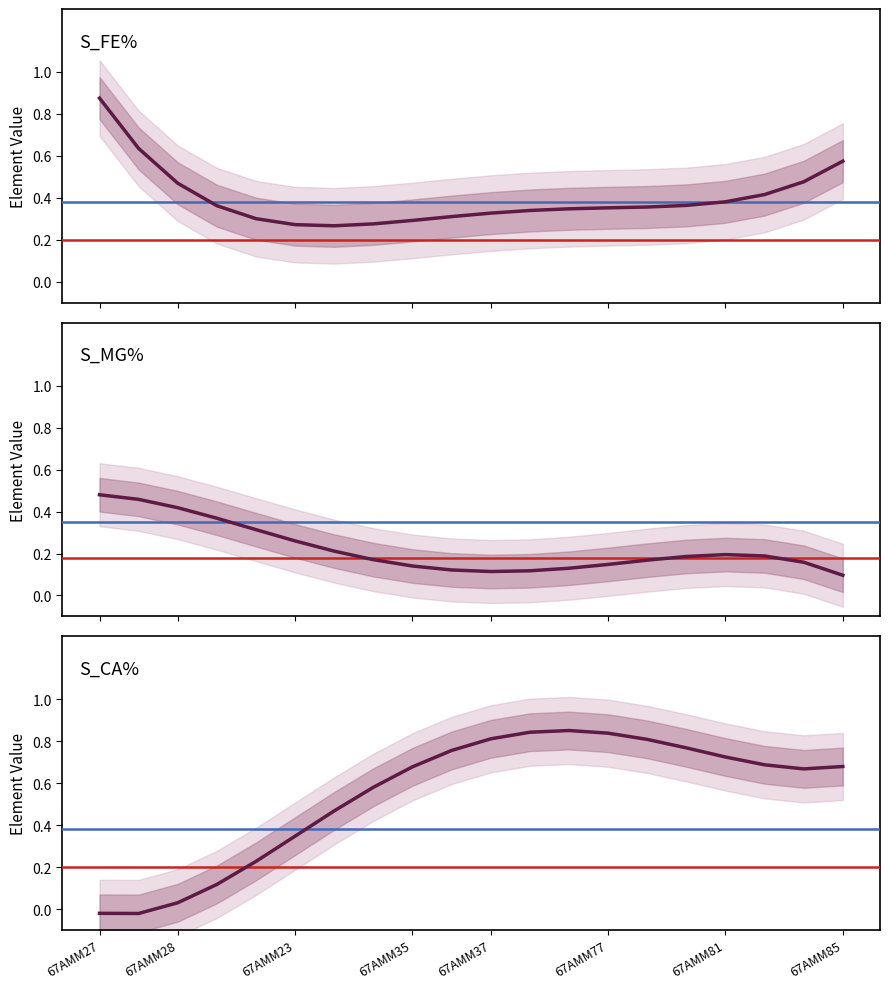

What is the value of the S_CA% point at the 12th from the left?

0.8